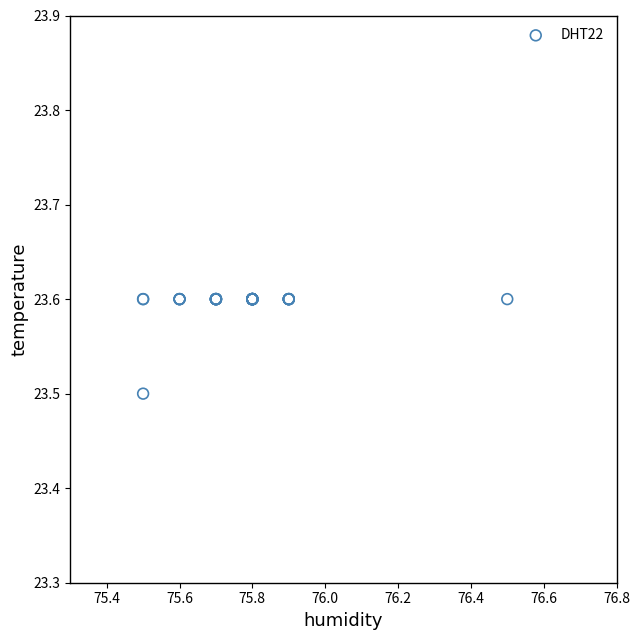

What Y value in the scatter plot is closest to 23?

23.5